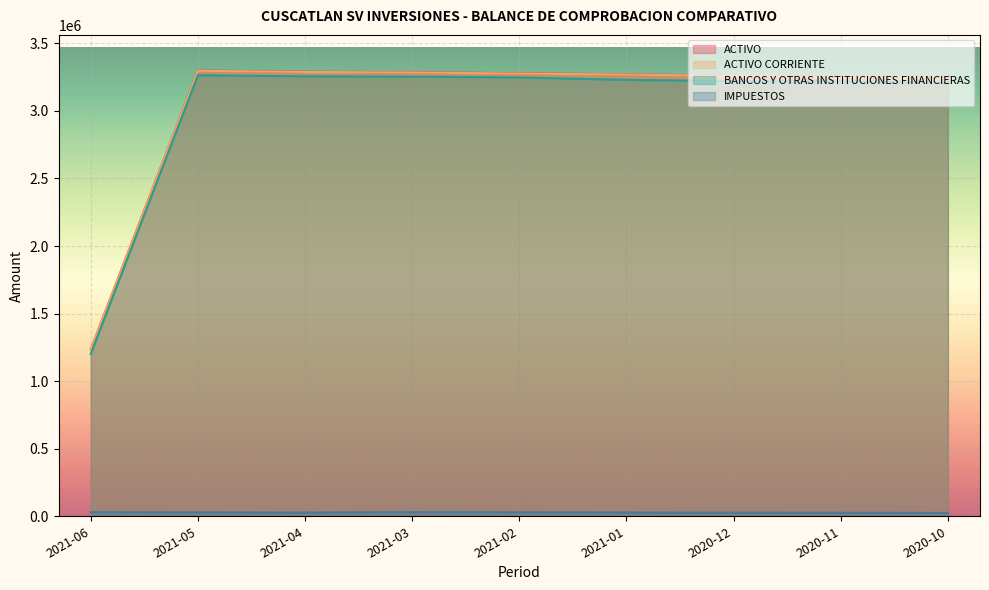

How many lines are shown in the chart?

4